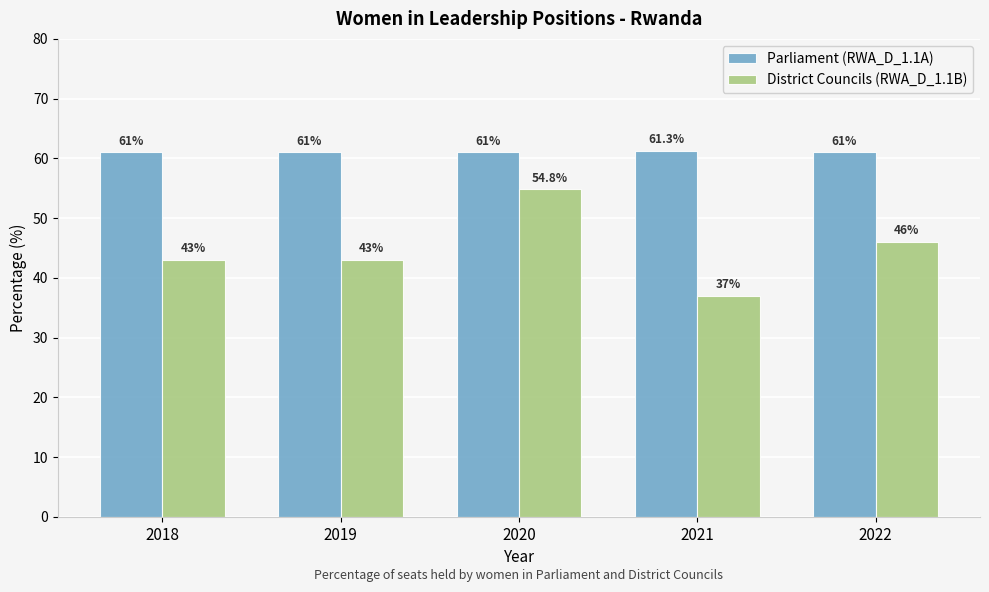

How many values in the District Councils (RWA_D_1.1B) series are below 43?

1